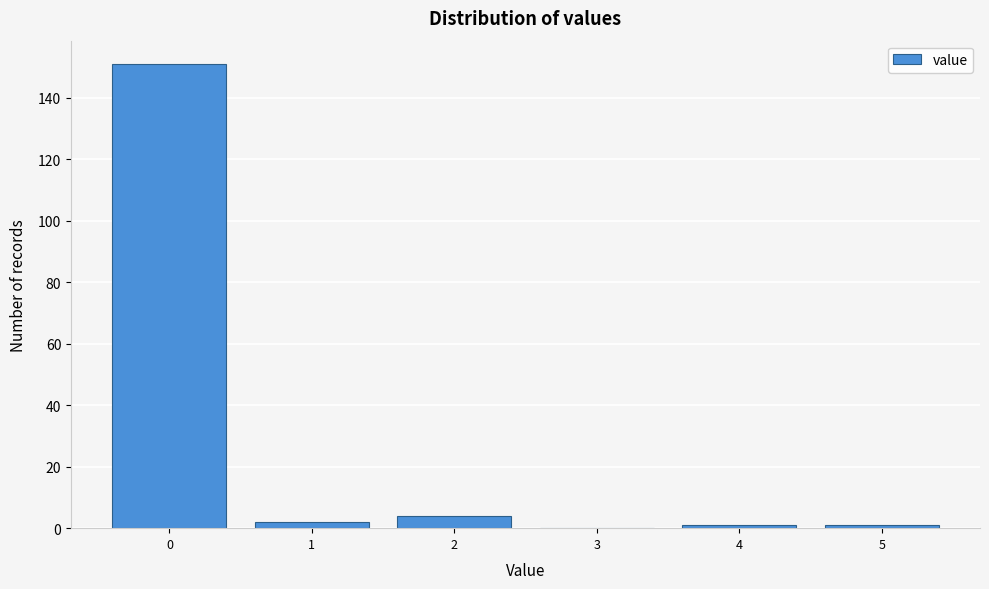

Which range on the x-axis has the tallest bar?

-0.5 to 0.5